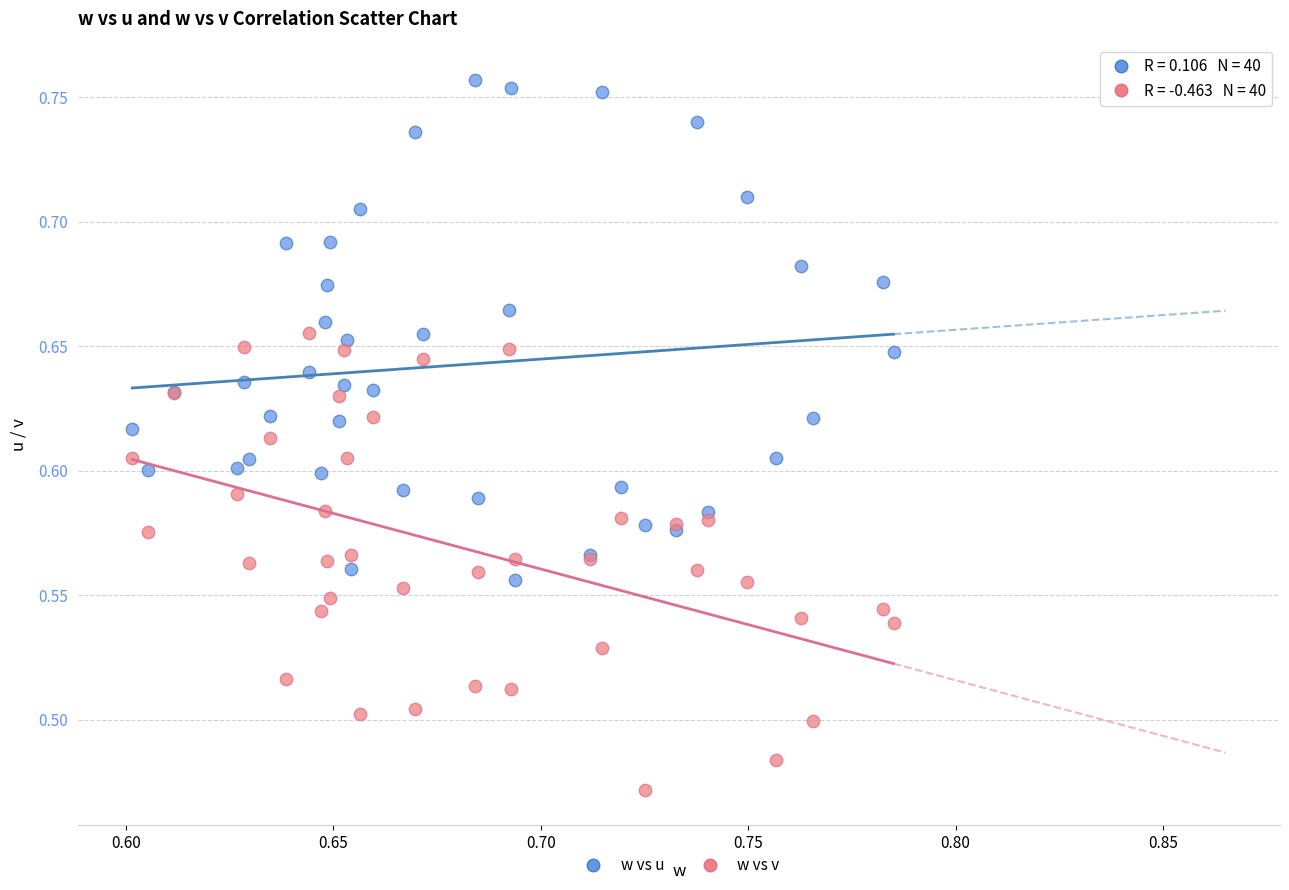

Which series has the widest spread of Y values?

w vs u